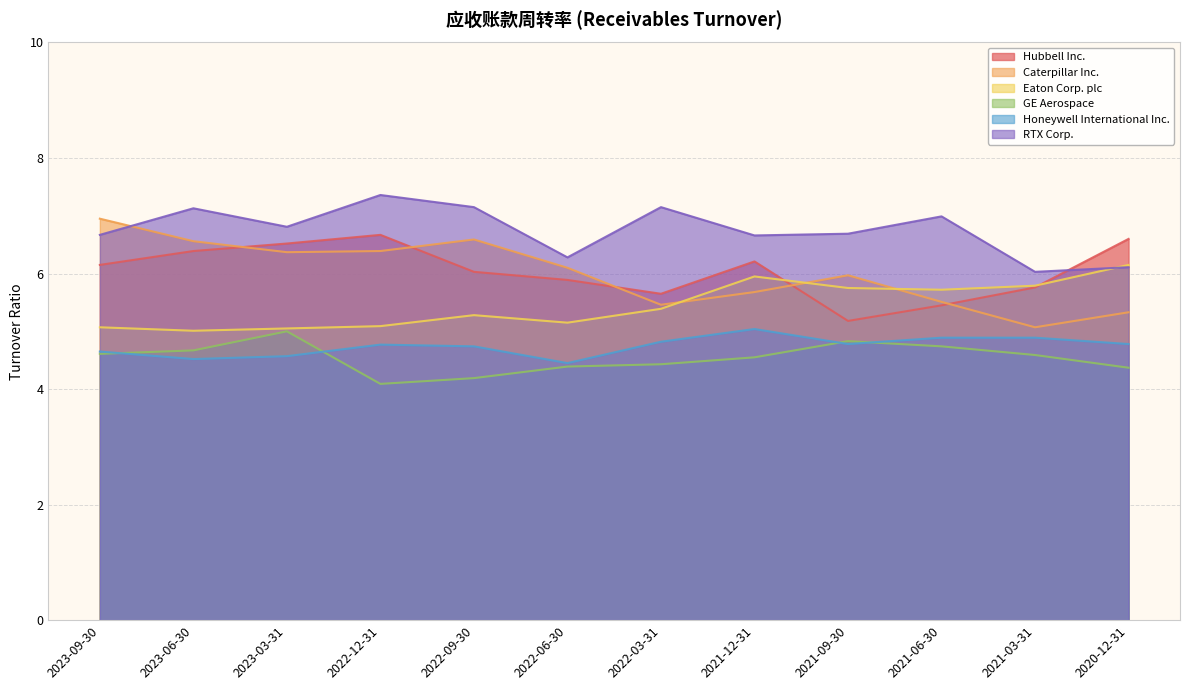

How many lines are shown in the chart?

6